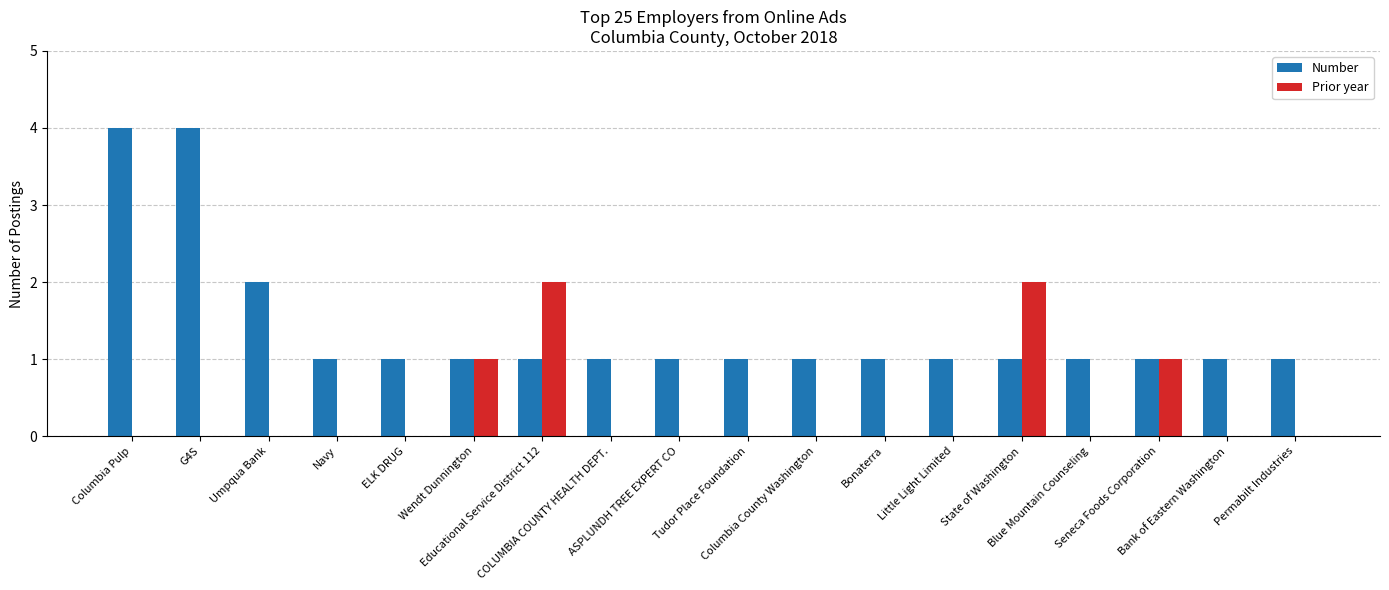

Reading left to right, extract all data points from this chart.

Number: 4	4	2	1	1	1	1	1	1	1	1	1	1	1	1	1	1	1
Prior year: 0	0	0	0	0	1	2	0	0	0	0	0	0	2	0	1	0	0